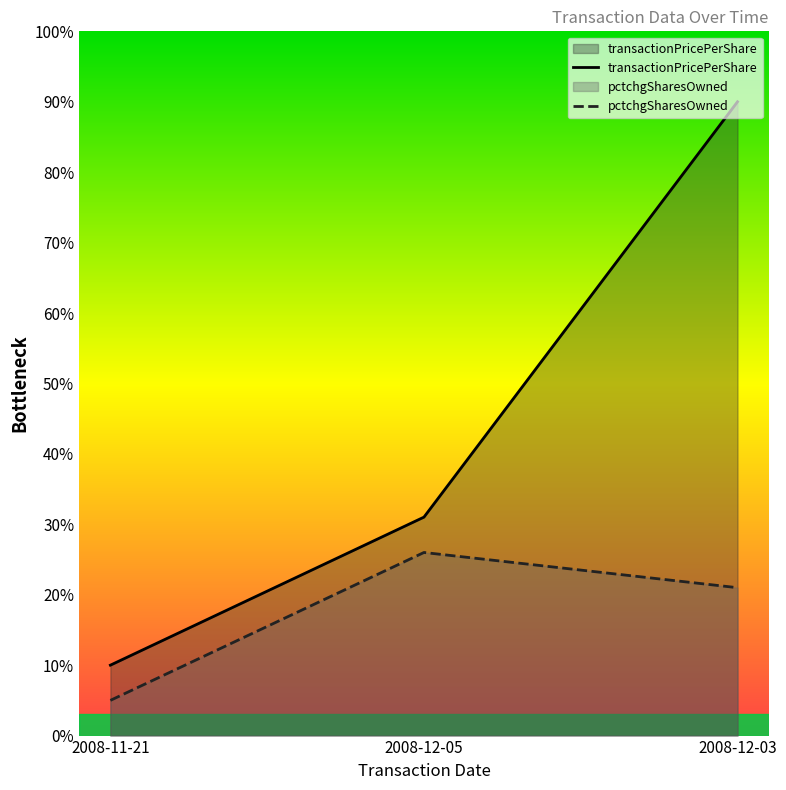

Which series has the widest spread of values?

transactionPricePerShare